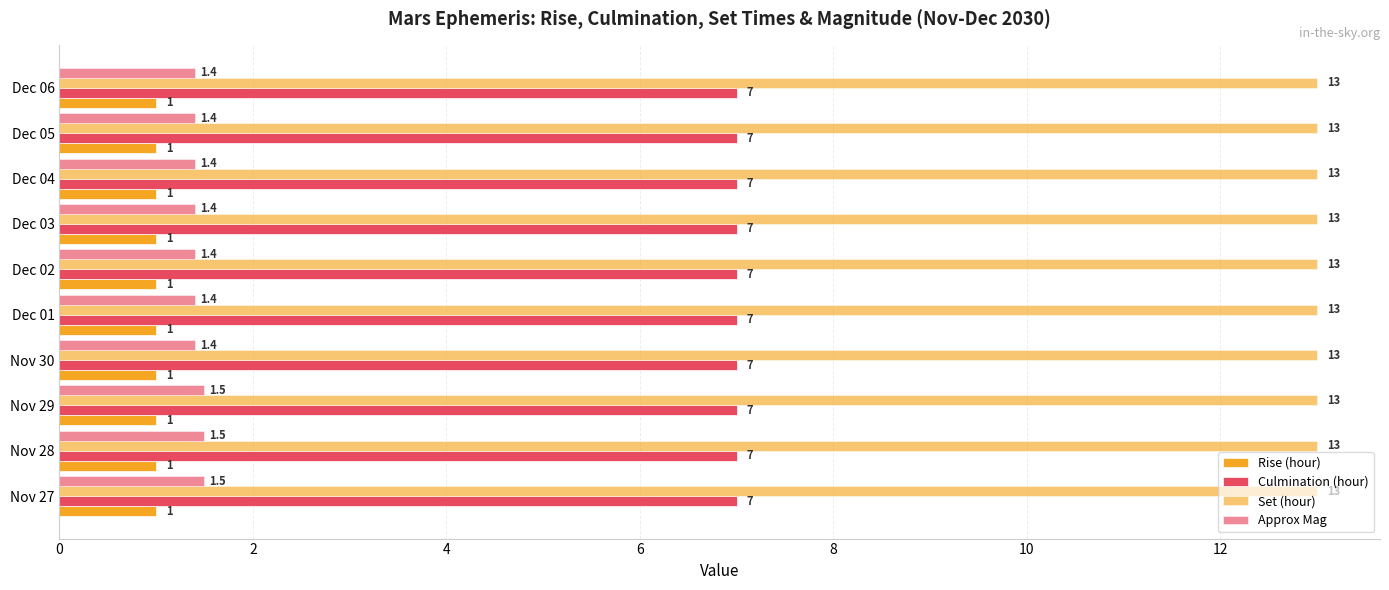

Which series has the largest range (max minus min)?

Approx Mag